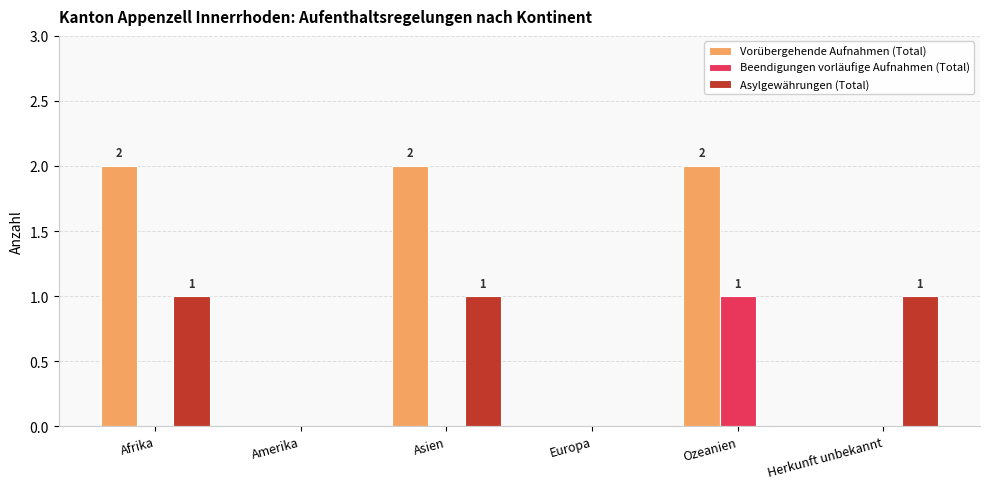

Between Afrika and Amerika, which series saw the biggest shift?

Vorübergehende Aufnahmen (Total)